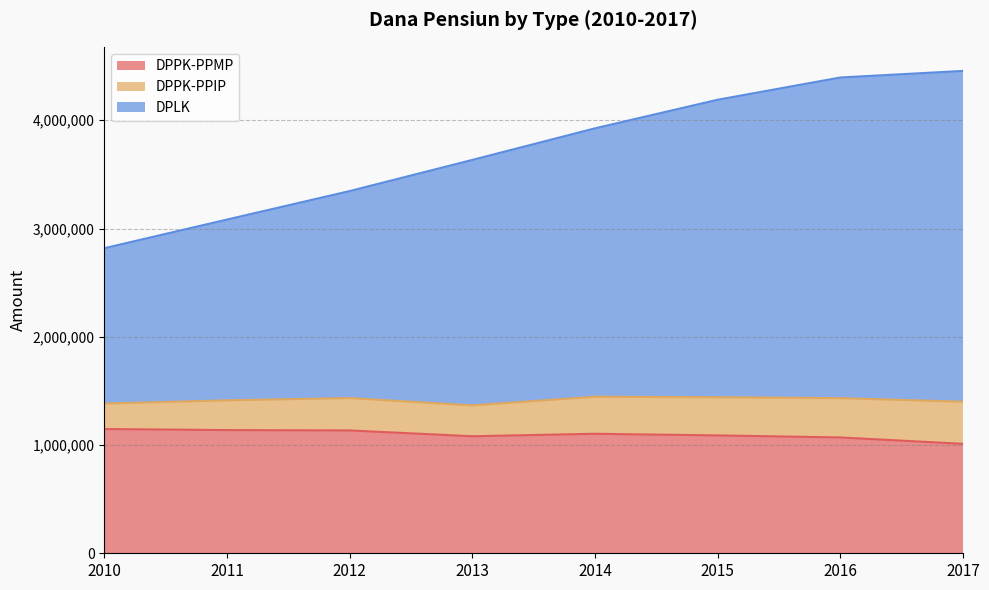

The value of DPPK-PPMP at 2012 is 1919246. True or false?

False